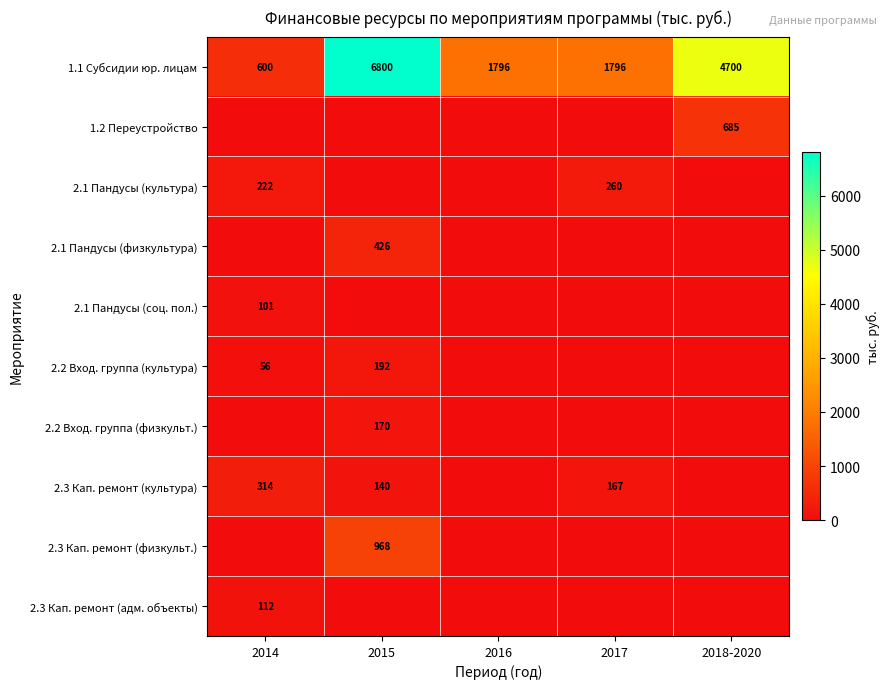

The 1.1 Субсидии юр. лицам series shows 1176 at 2017. True or false?

False